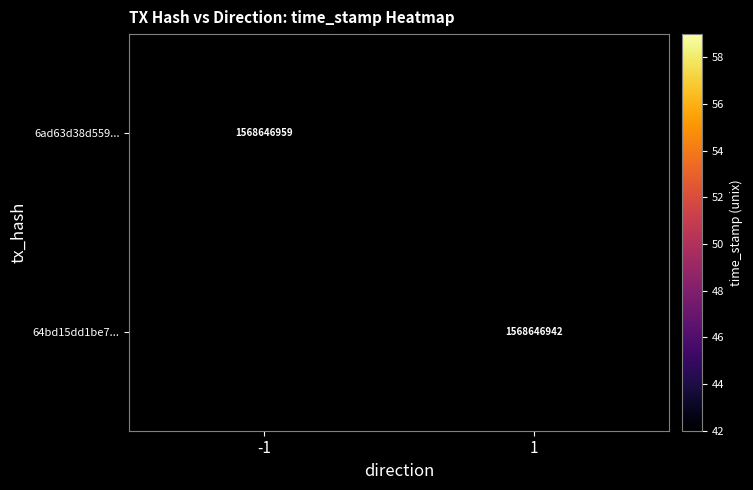

Which series changed the most between -1 and 1?

6ad63d38d559d198ffb171973a892aa2f634fda